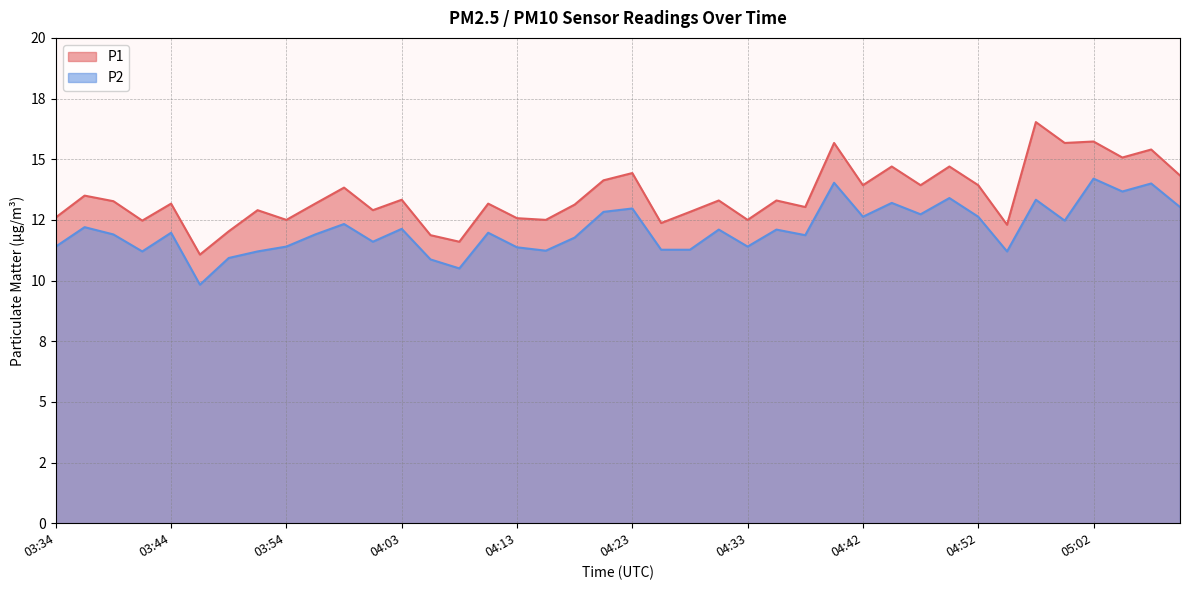

Which series has the largest range (max minus min)?

P1